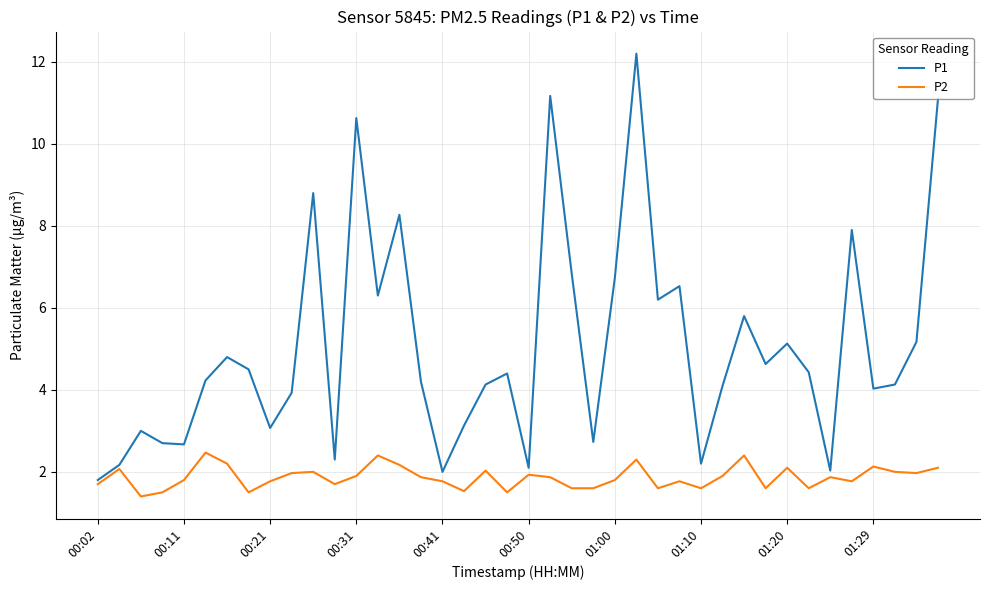

List the series in order of their peak value, highest first.

P1, P2